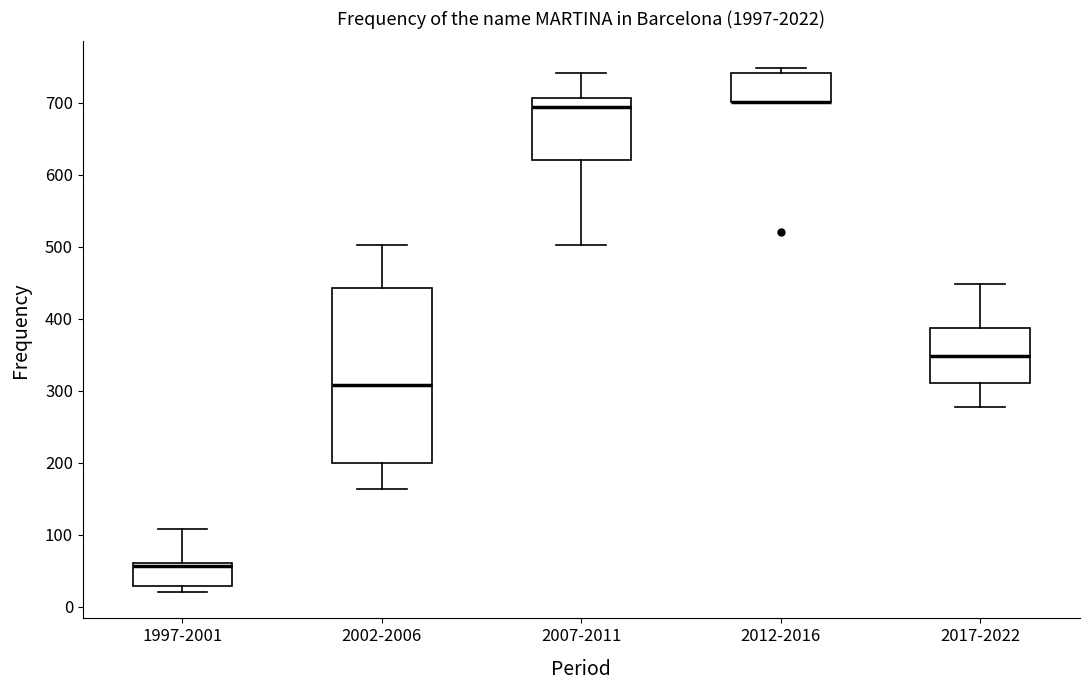

Reading left to right, read every box against the y-axis: the position of its median line, the range the box covers, and the ends of its whiskers. The values are not printed on the chart, so give them approximately, as read against the axis.

1997-2001: median 60 (just below the box's upper edge), box 30 to 60, whiskers 20 to 110
2002-2006: median 310, box 200 to 440, whiskers 160 to 500
2007-2011: median 690, box 620 to 710, whiskers 500 to 740
2012-2016: median 700 (drawn on the box's lower edge), box 700 to 740, whiskers 700 to 750
2017-2022: median 350, box 310 to 390, whiskers 280 to 450